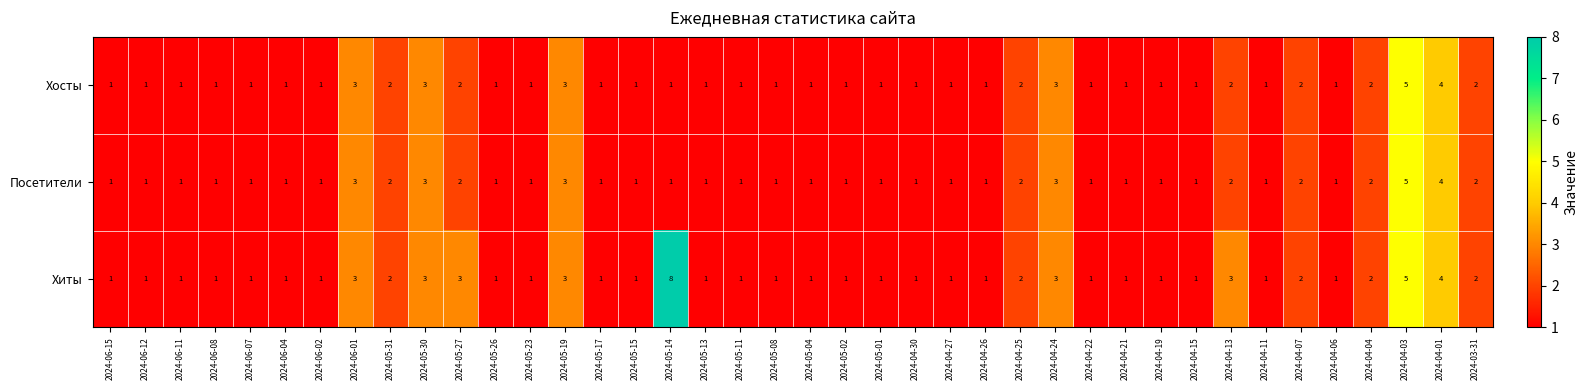

What value does the Хиты series have at 2024-05-30?

3